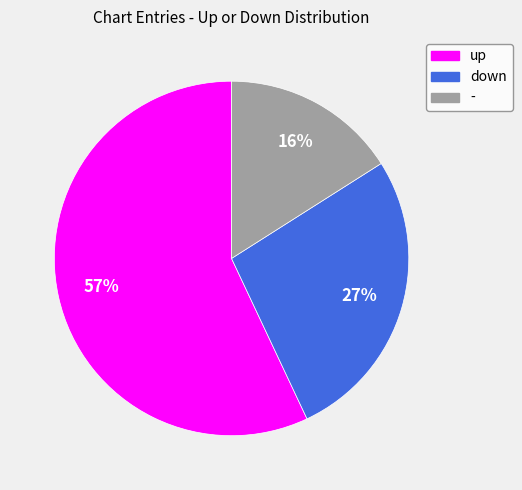

True or false: - accounts for 16% of the total.

True